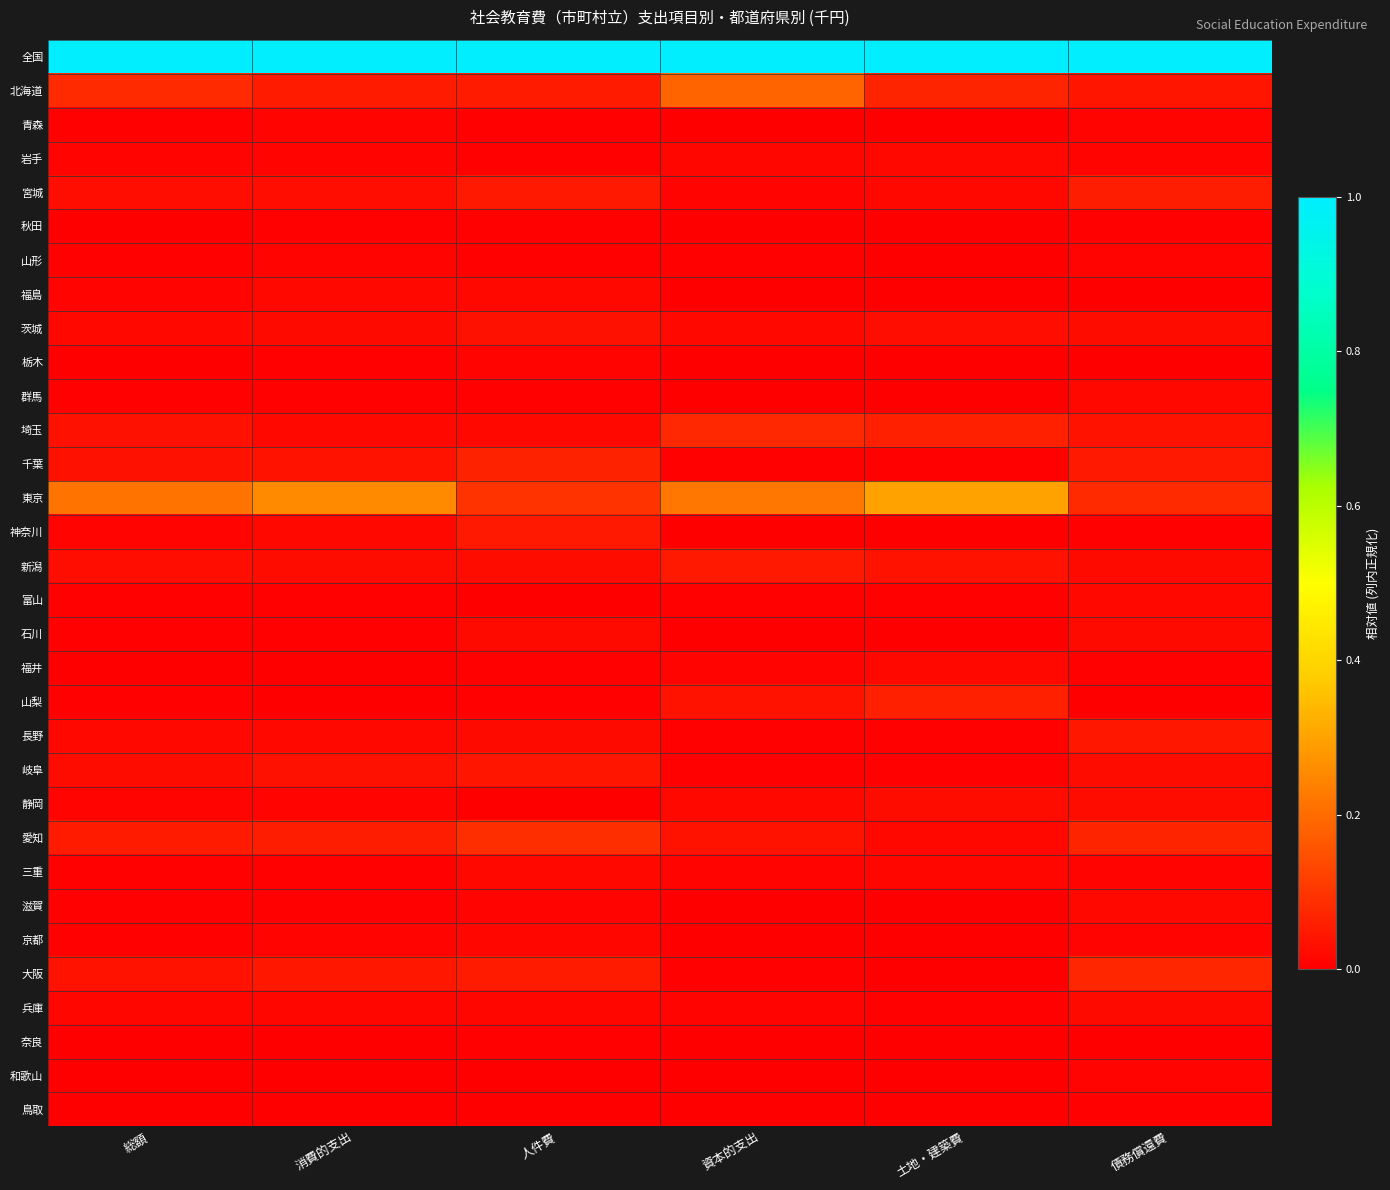

Rank the series by their maximum value, from highest to lowest.

全国, 東京, 北海道, 愛知, 埼玉, 大阪, 千葉, 山梨, 宮城, 神奈川, 新潟, 長野, 岐阜, 茨城, 静岡, 石川, 兵庫, 岩手, 富山, 福島, 滋賀, 群馬, 福井, 三重, 京都, 栃木, 青森, 山形, 和歌山, 鳥取, 秋田, 奈良